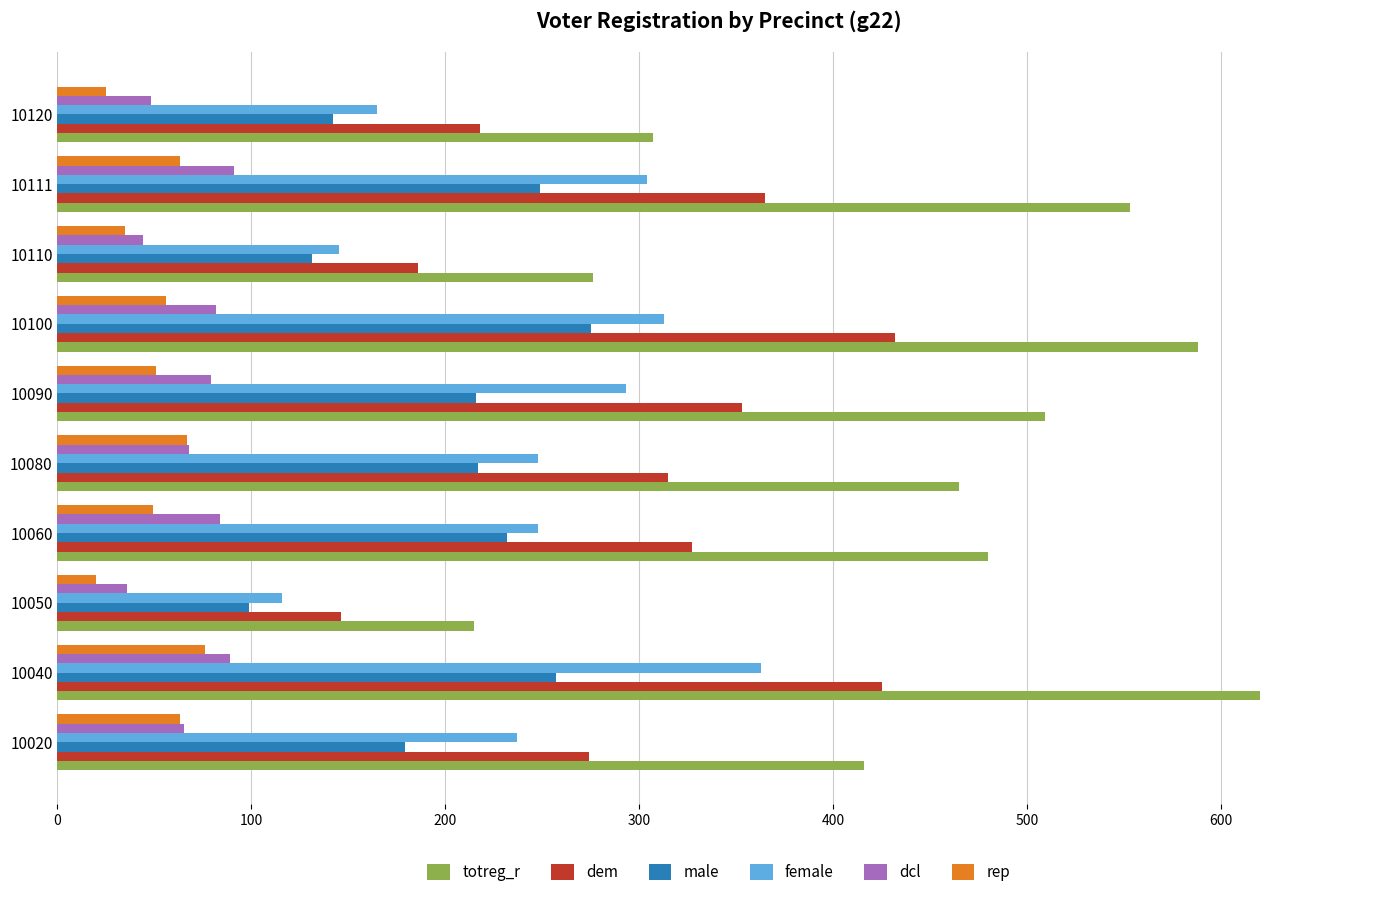

Where is rep nearest to the value 48?

10060